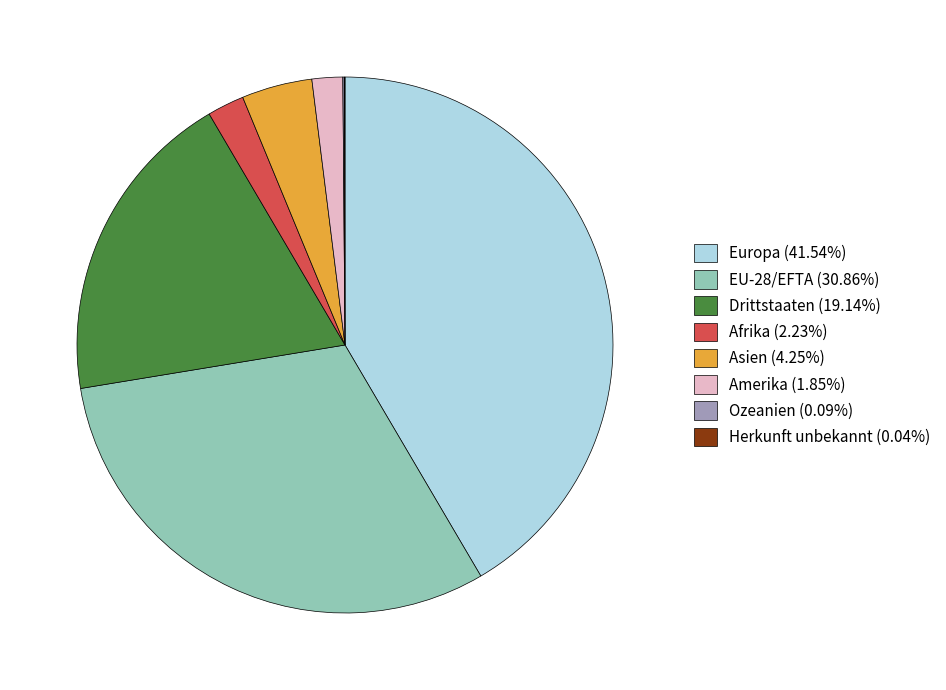

Is it true that Asien is 4% of the pie?

True